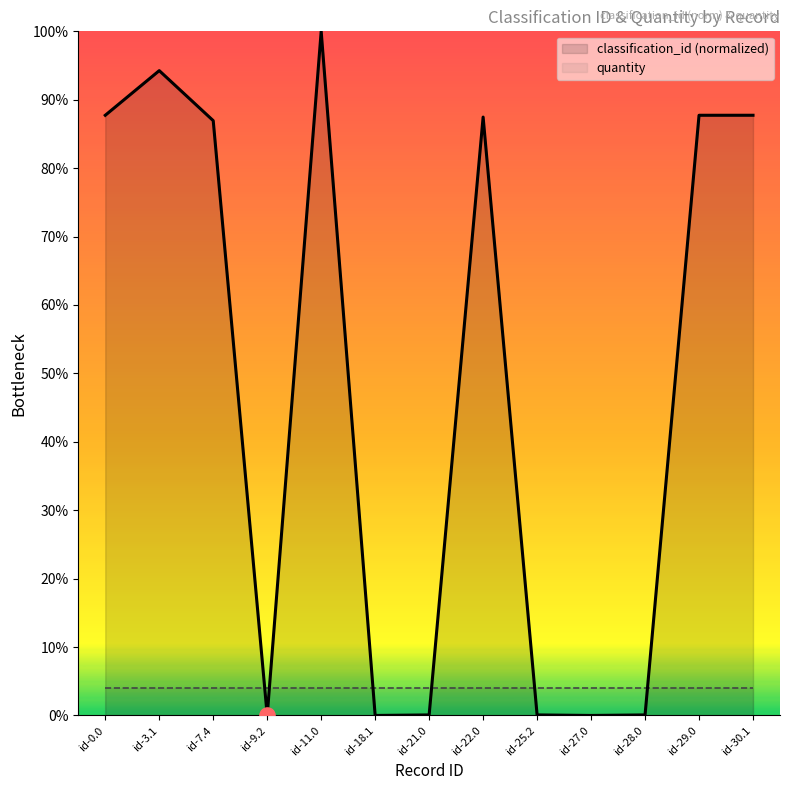

Approximately how many times larger is the value at id-3.1 compared to id-22.0?

1.1